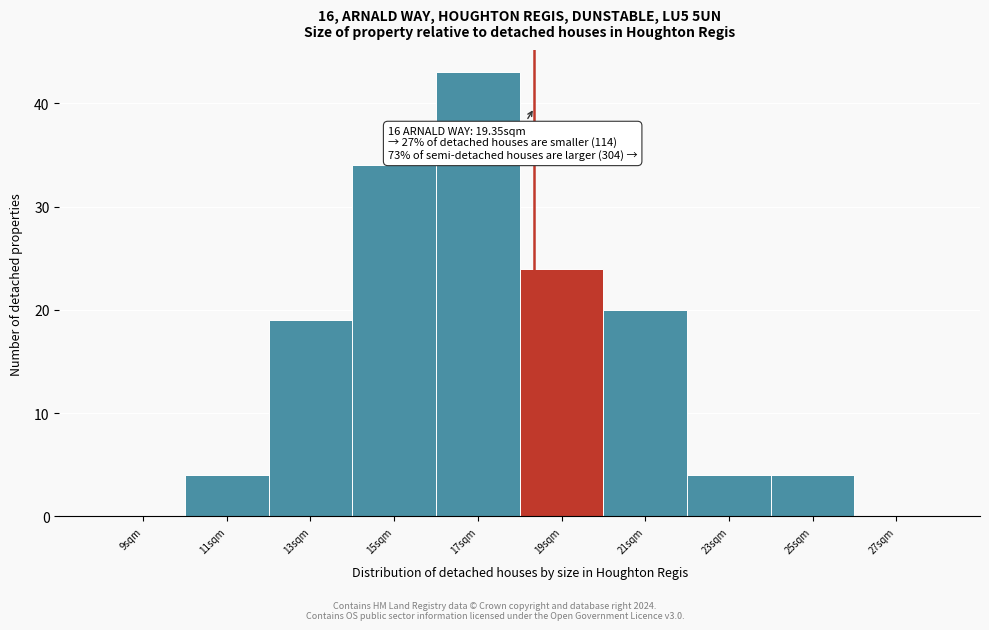

Reading left to right, transcribe all the data shown in this chart.

9sqm=0	11sqm=4	13sqm=19	15sqm=34	17sqm=43	19sqm=24	21sqm=20	23sqm=4	25sqm=4	27sqm=0